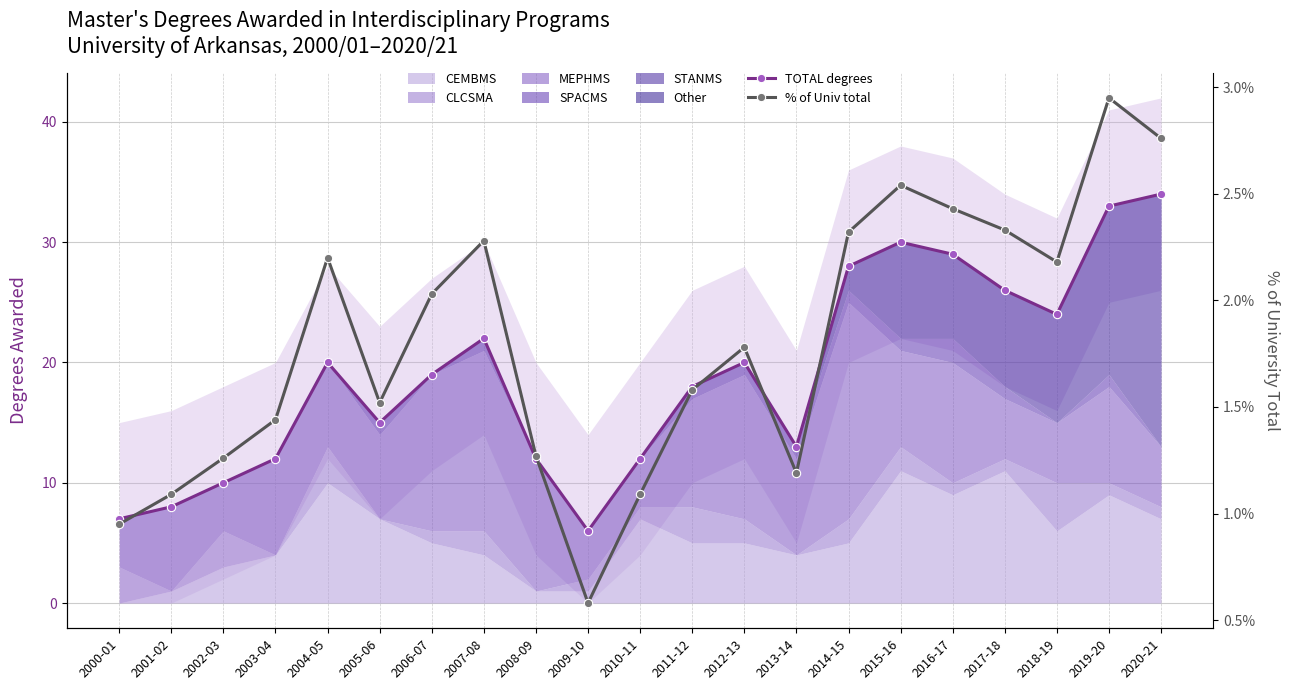

What is the sum of all % of Univ total values?

37.8